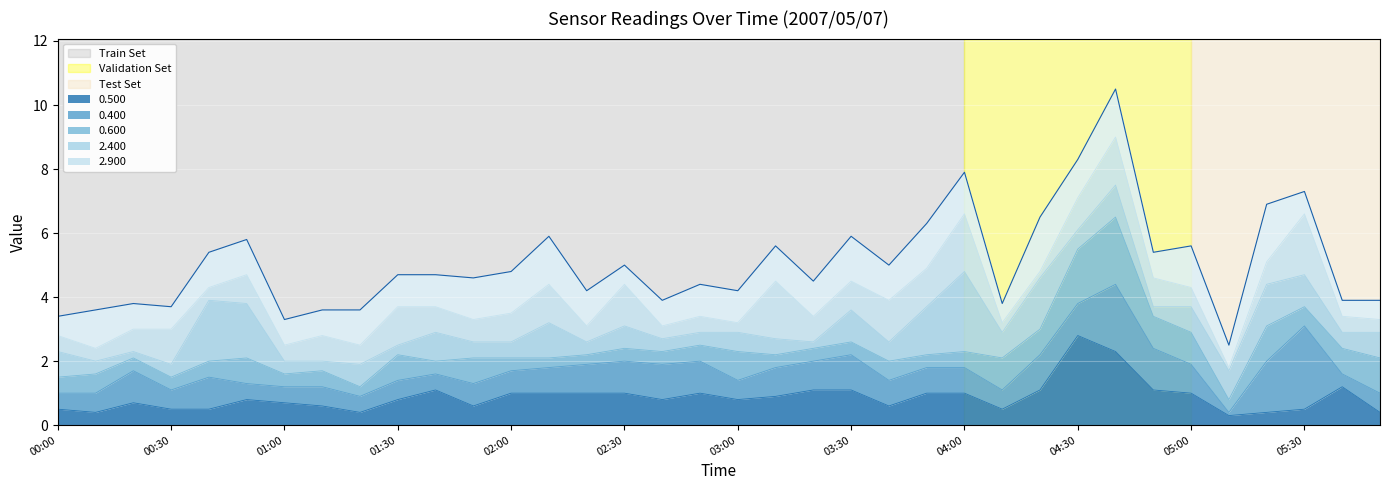

What is the value of the 23rd point from the left?

5.0